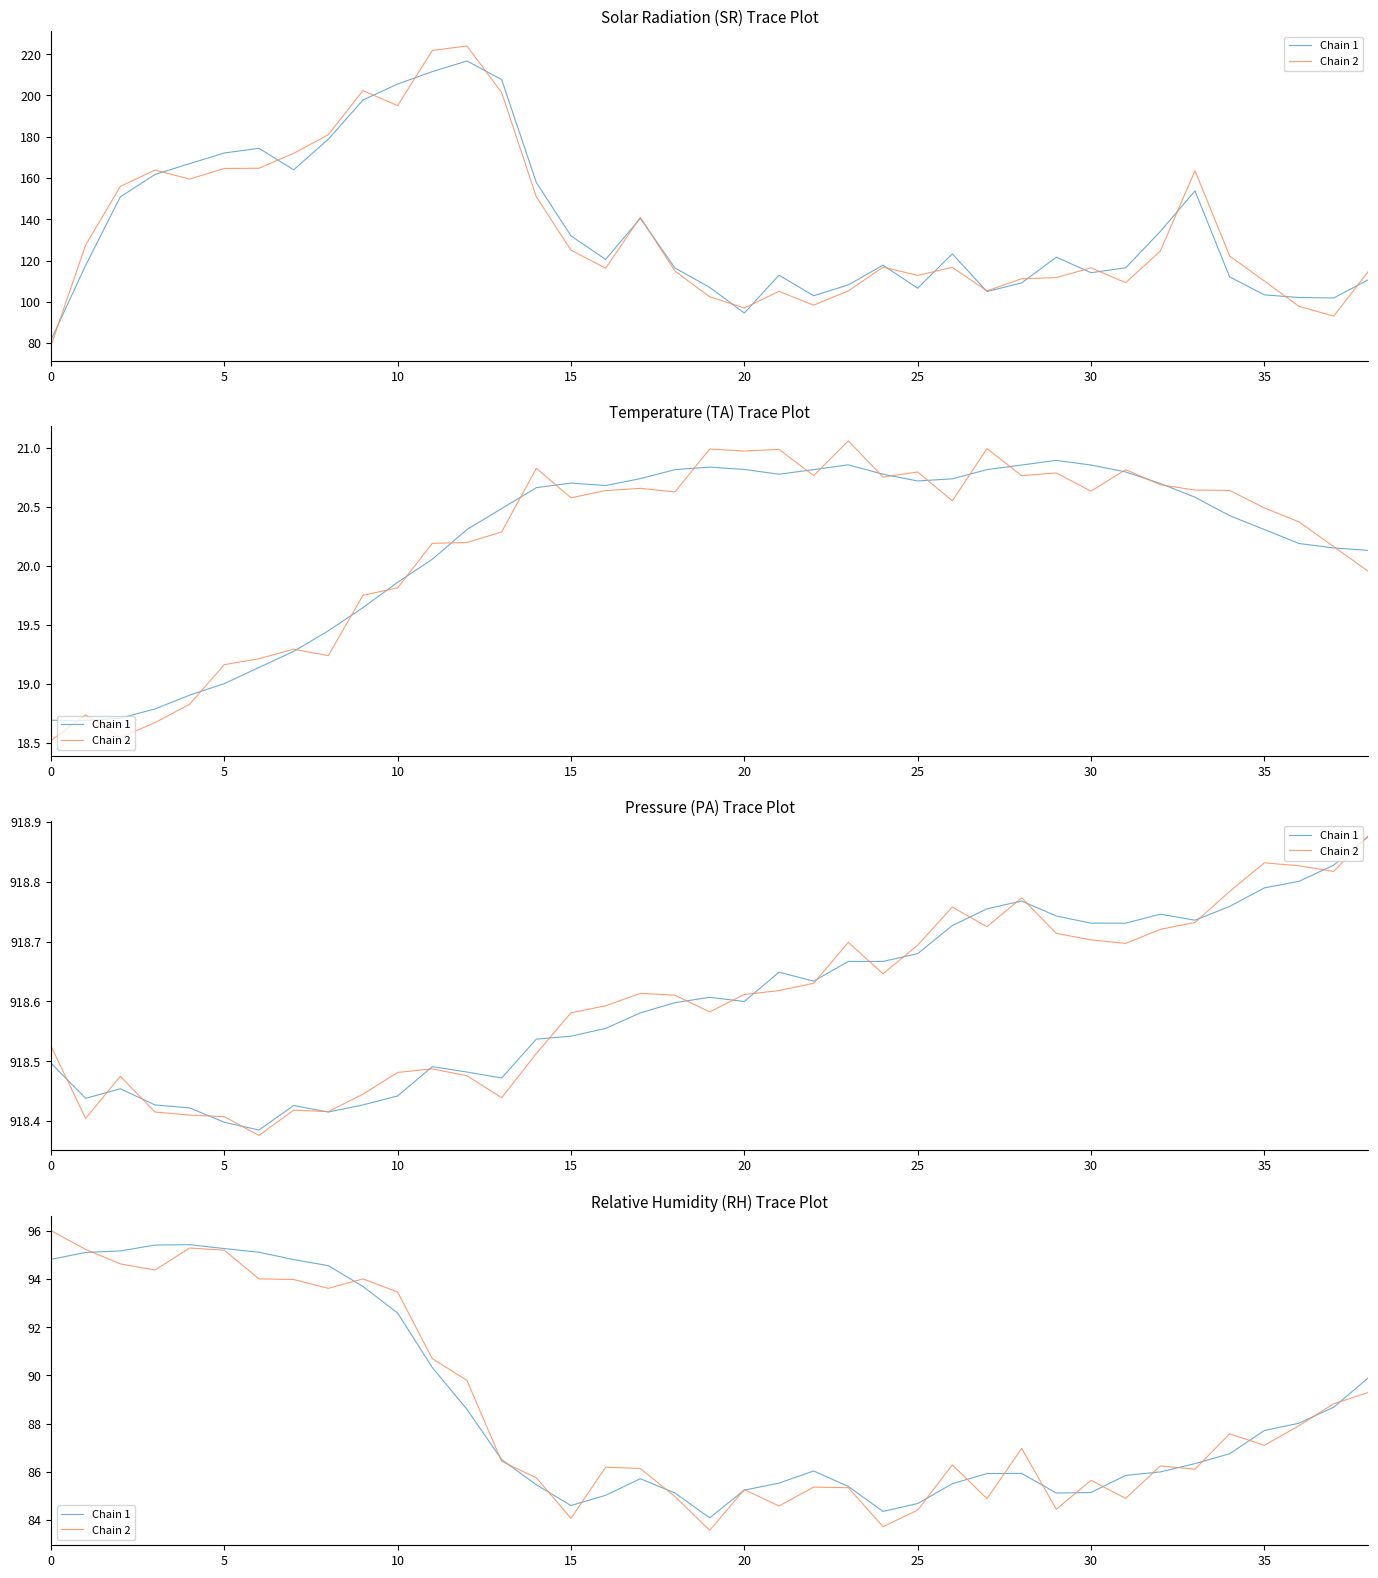

What is the smallest value displayed?

83.6